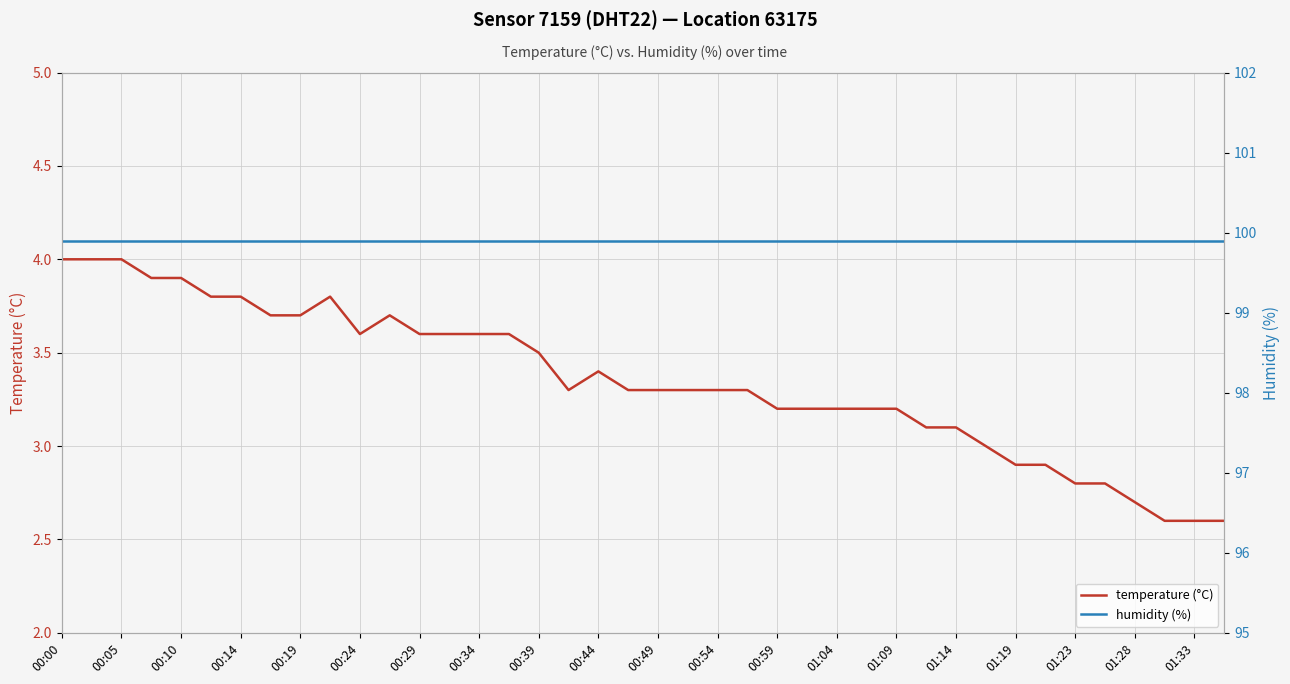

Reading right to left, transcribe all the data shown in this chart.

temperature (°C): 2.6	2.6	2.6	2.7	2.8	2.8	2.9	2.9	3.0	3.1	3.1	3.2	3.2	3.2	3.2	3.2	3.3	3.3	3.3	3.3	3.3	3.4	3.3	3.5	3.6	3.6	3.6	3.6	3.7	3.6	3.8	3.7	3.7	3.8	3.8	3.9	3.9	4.0	4.0	4.0
humidity (%): 99.9	99.9	99.9	99.9	99.9	99.9	99.9	99.9	99.9	99.9	99.9	99.9	99.9	99.9	99.9	99.9	99.9	99.9	99.9	99.9	99.9	99.9	99.9	99.9	99.9	99.9	99.9	99.9	99.9	99.9	99.9	99.9	99.9	99.9	99.9	99.9	99.9	99.9	99.9	99.9